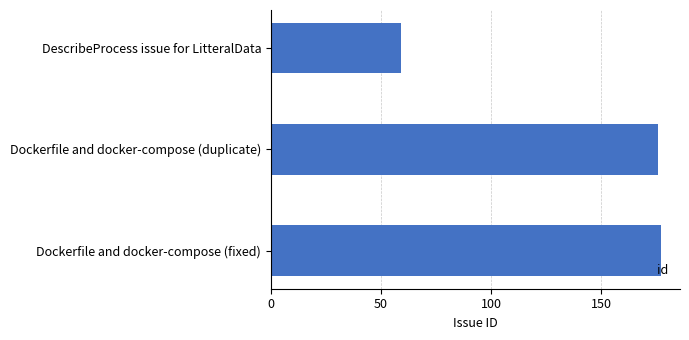

Reading bottom to top, transcribe all the data shown in this chart.

177	176	59